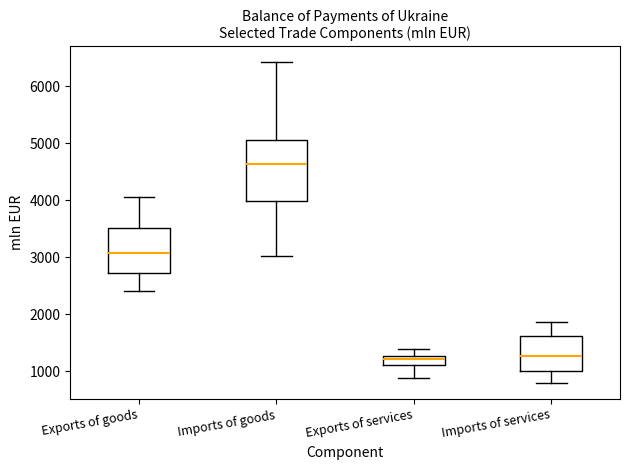

Which box is the tallest, from its lower edge to its upper edge?

Imports of goods